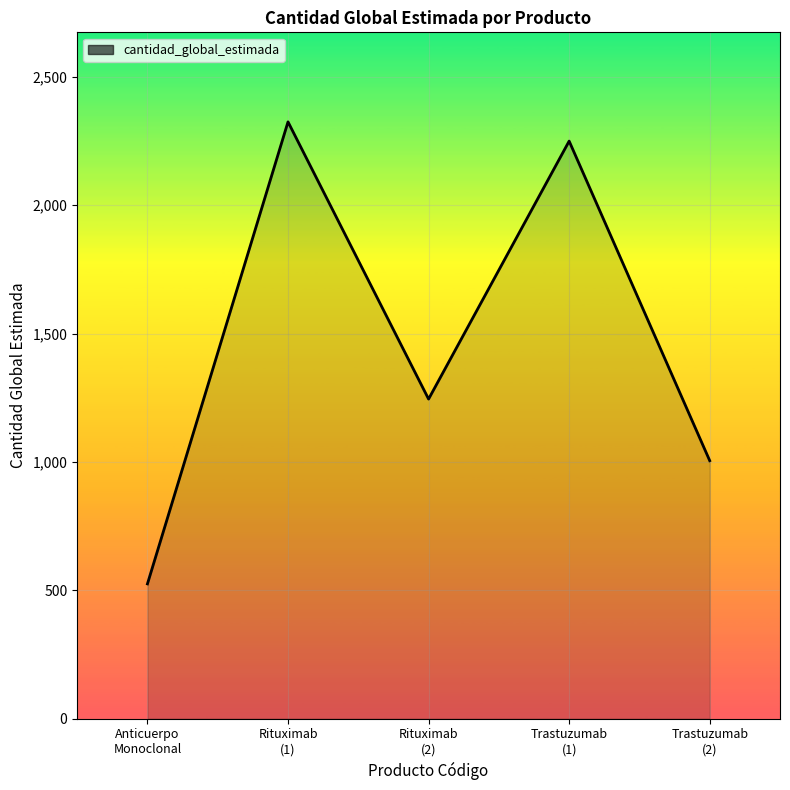

What is the average value?

1470